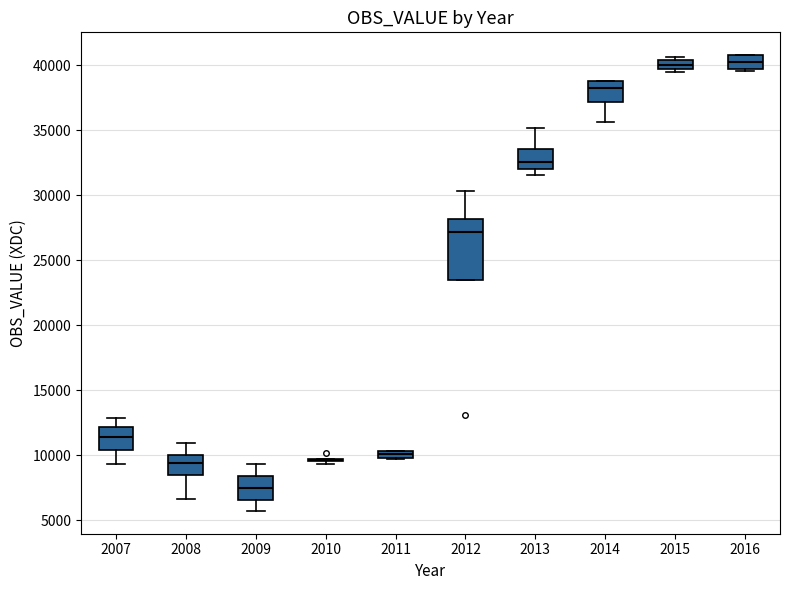

Comparing the boxes themselves (not the whiskers), which one is the tallest?

2012